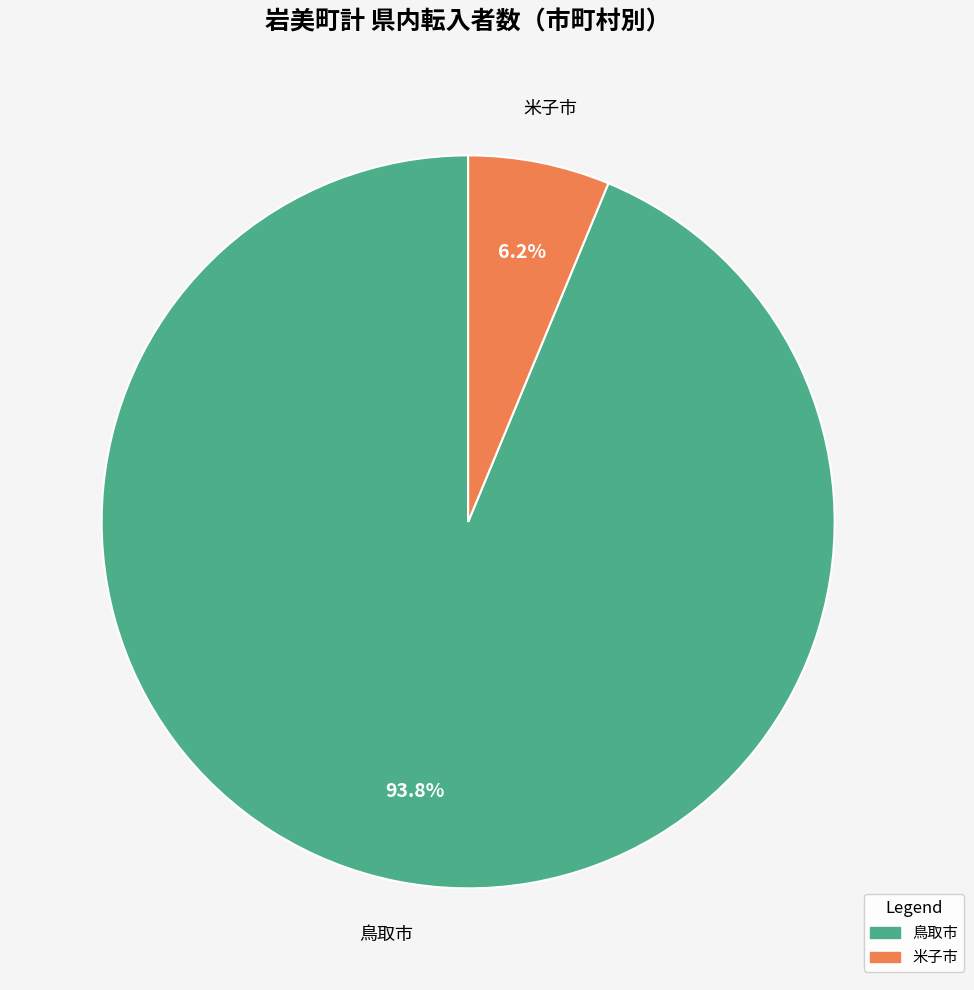

Is there any slice that represents more than half of the pie?

Yes